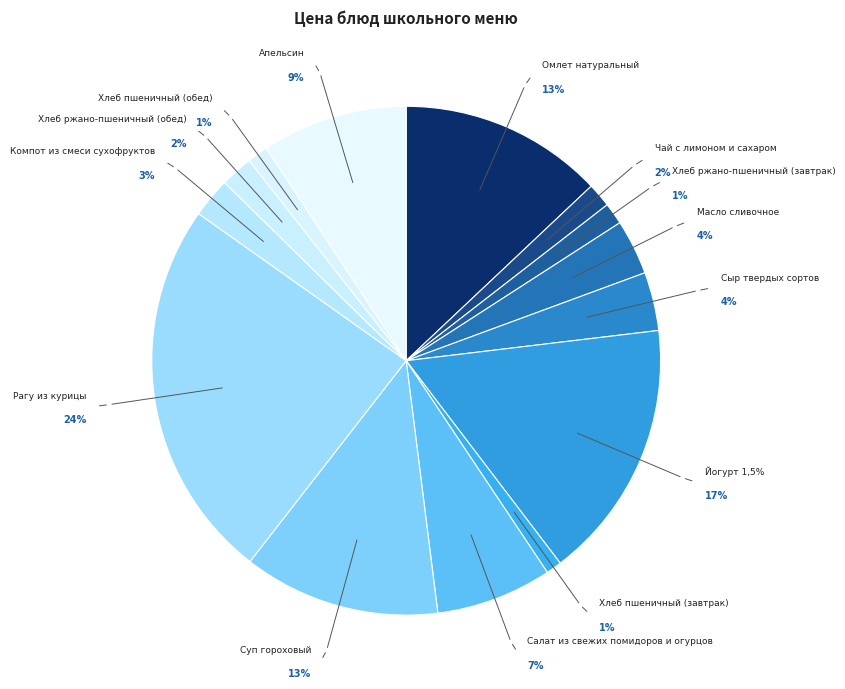

Do Масло сливочное and Хлеб ржано-пшеничный (обед) together represent more than half of the pie?

No